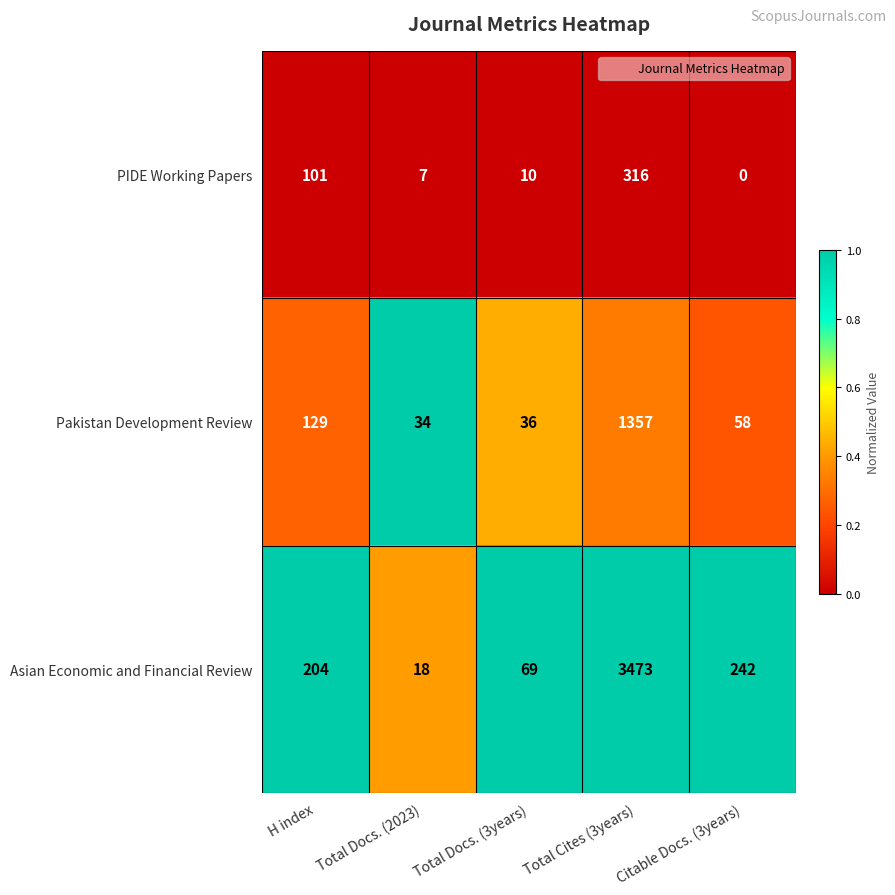

Is it true that PIDE Working Papers equals 10 at Total Docs. (3years)?

True